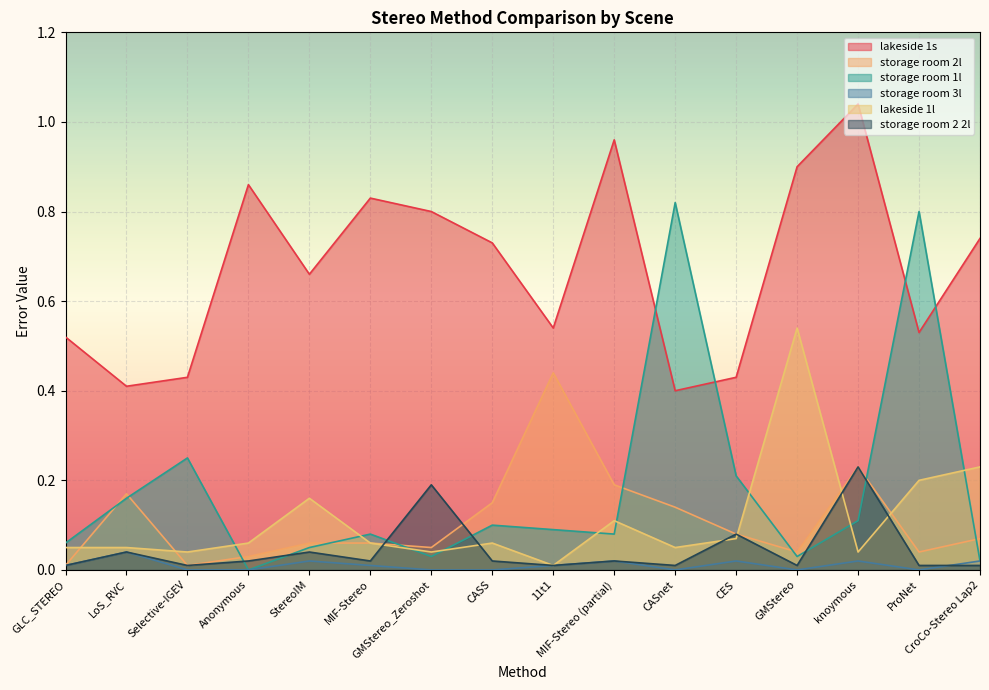

What is the difference between the second highest and second lowest values in the storage room 2l series?

0.2